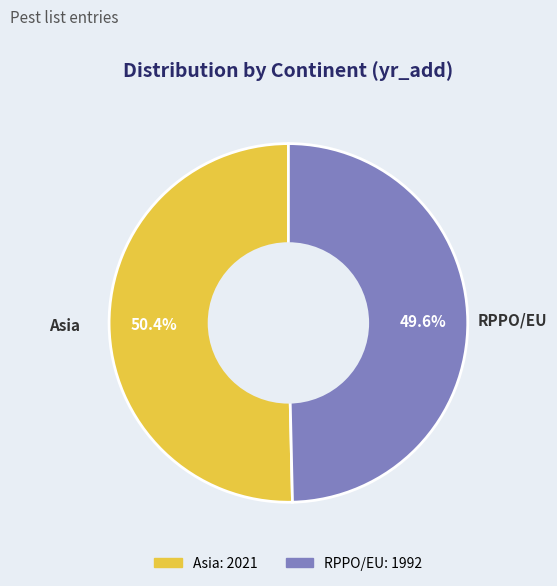

How much of the chart is everything except RPPO/EU?

50.4%